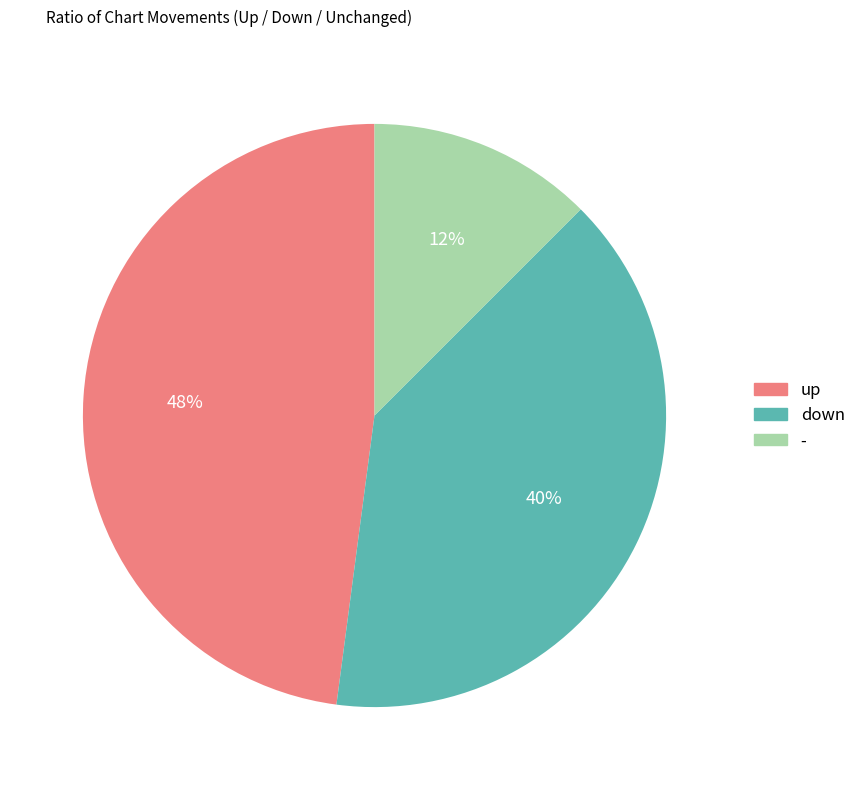

Is it true that - is 24% of the pie?

False